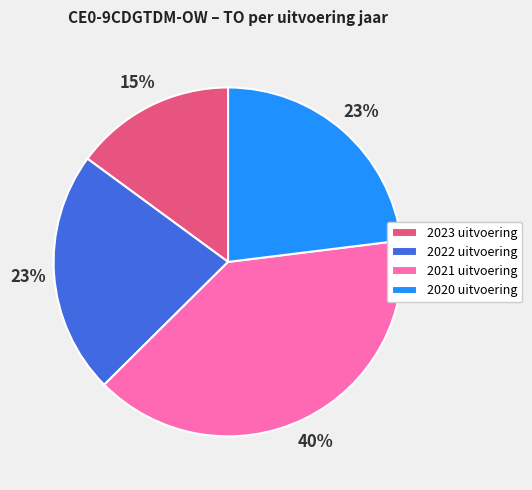

Is it true that 2020 uitvoering is 32% of the pie?

False